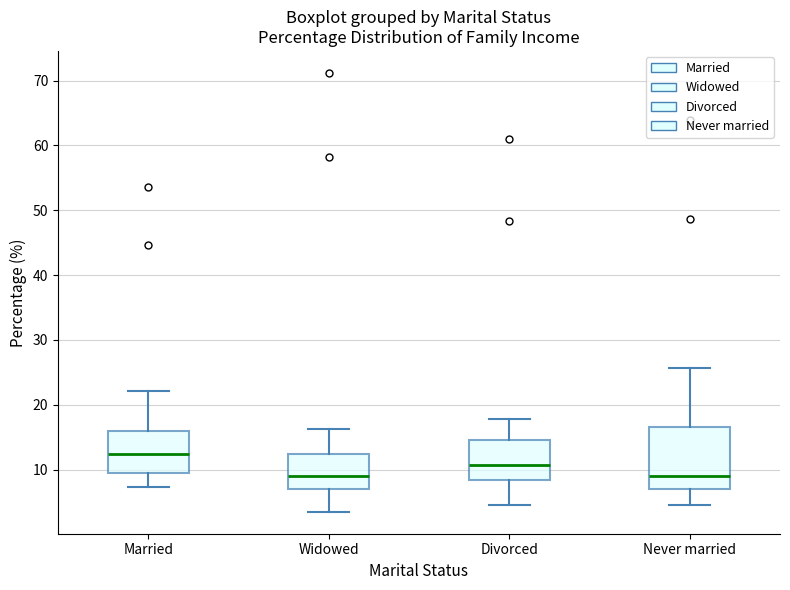

Which box is the tallest, from its lower edge to its upper edge?

Never married